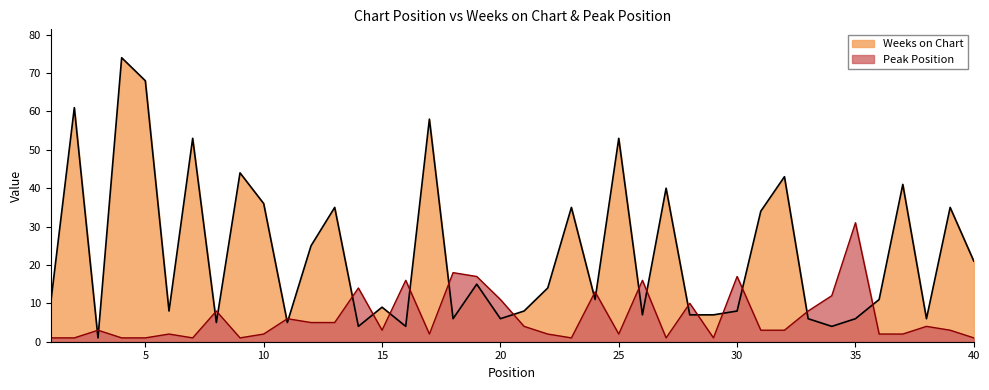

What is the value of the Weeks on Chart point at the 24th from the left?

11